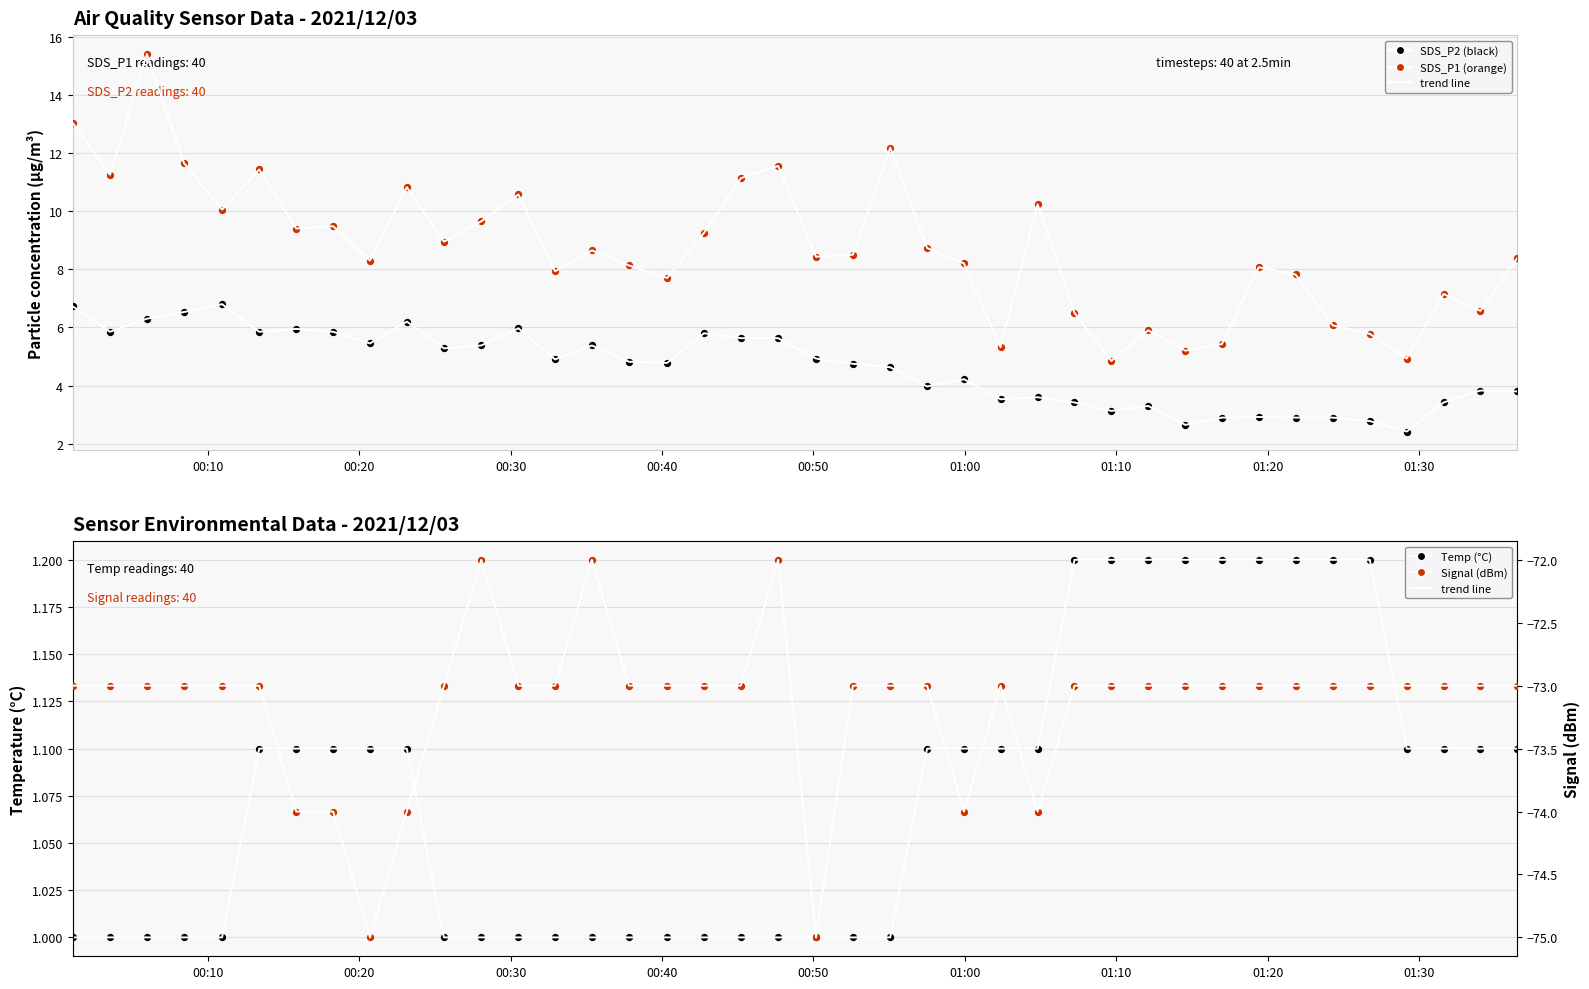

Is the value of SDS_P2 at 2021/12/03 00:40:20 greater than the value of Signal at 2021/12/03 00:10:57?

Yes